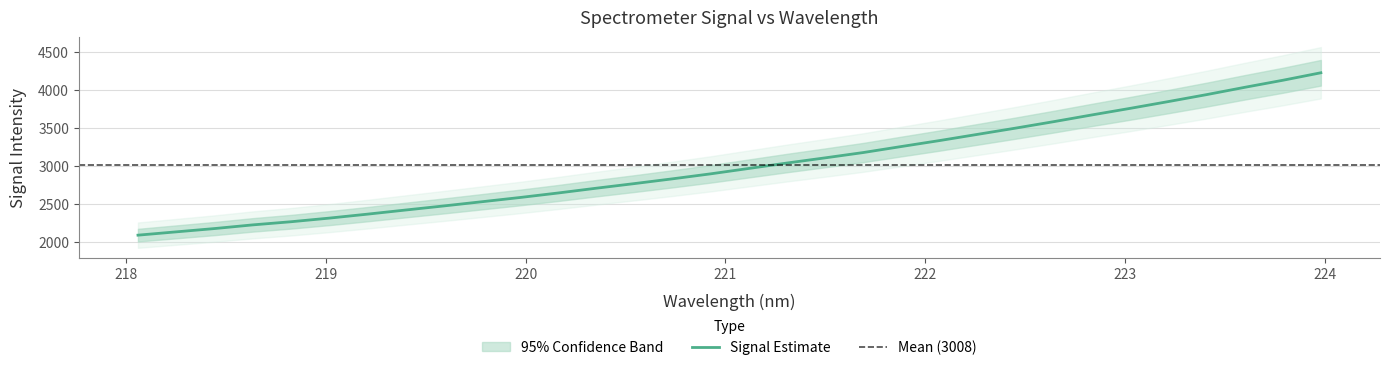

True or false: the data has more than 1 interior local peaks.

False